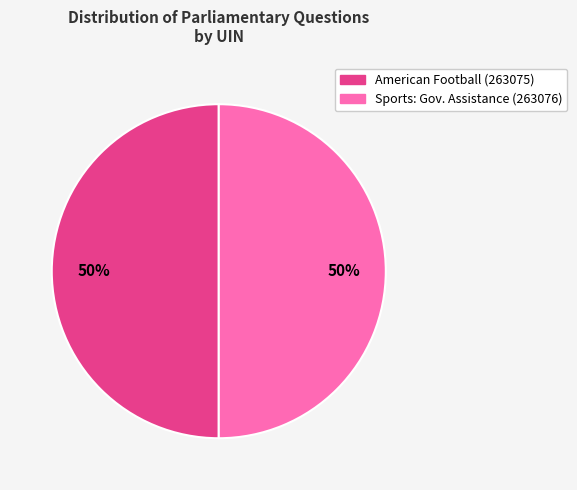

To the nearest percent, what is the average slice percentage?

50%